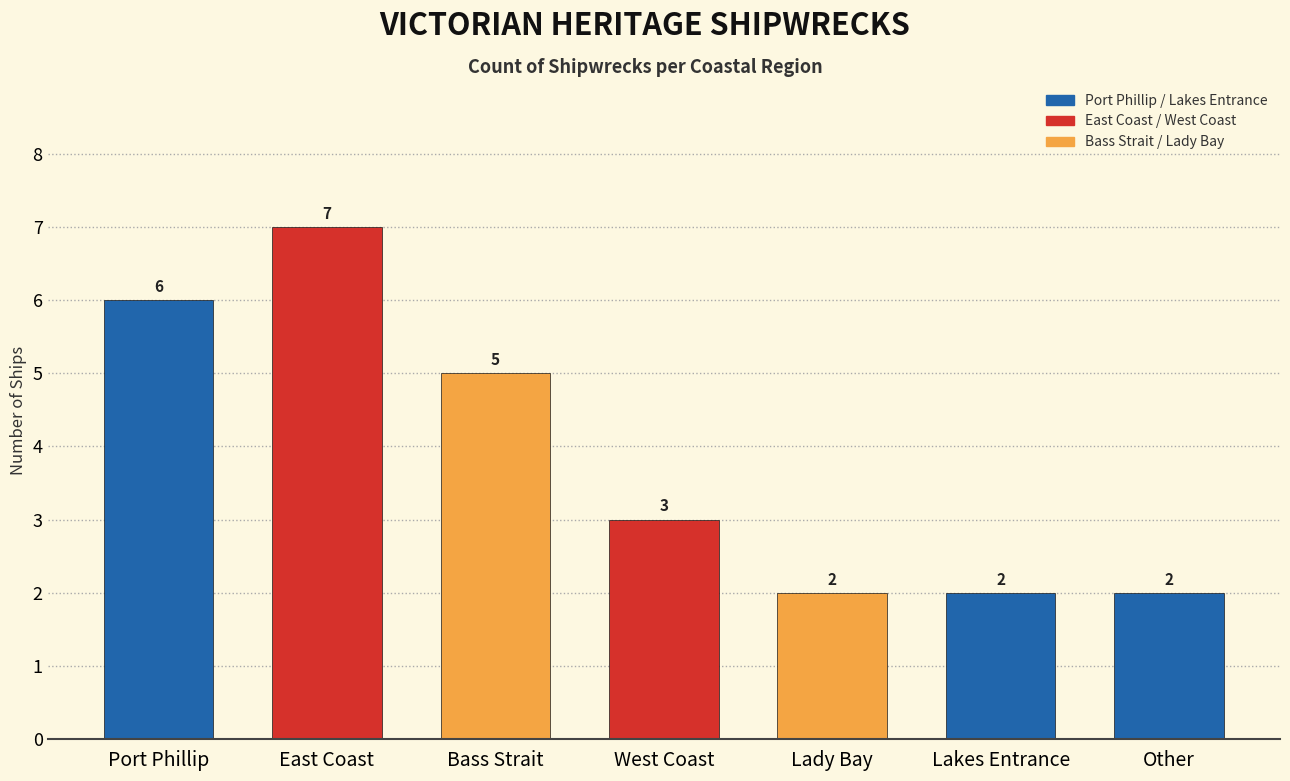

Are the bars grouped side by side (vs. stacked)?

No